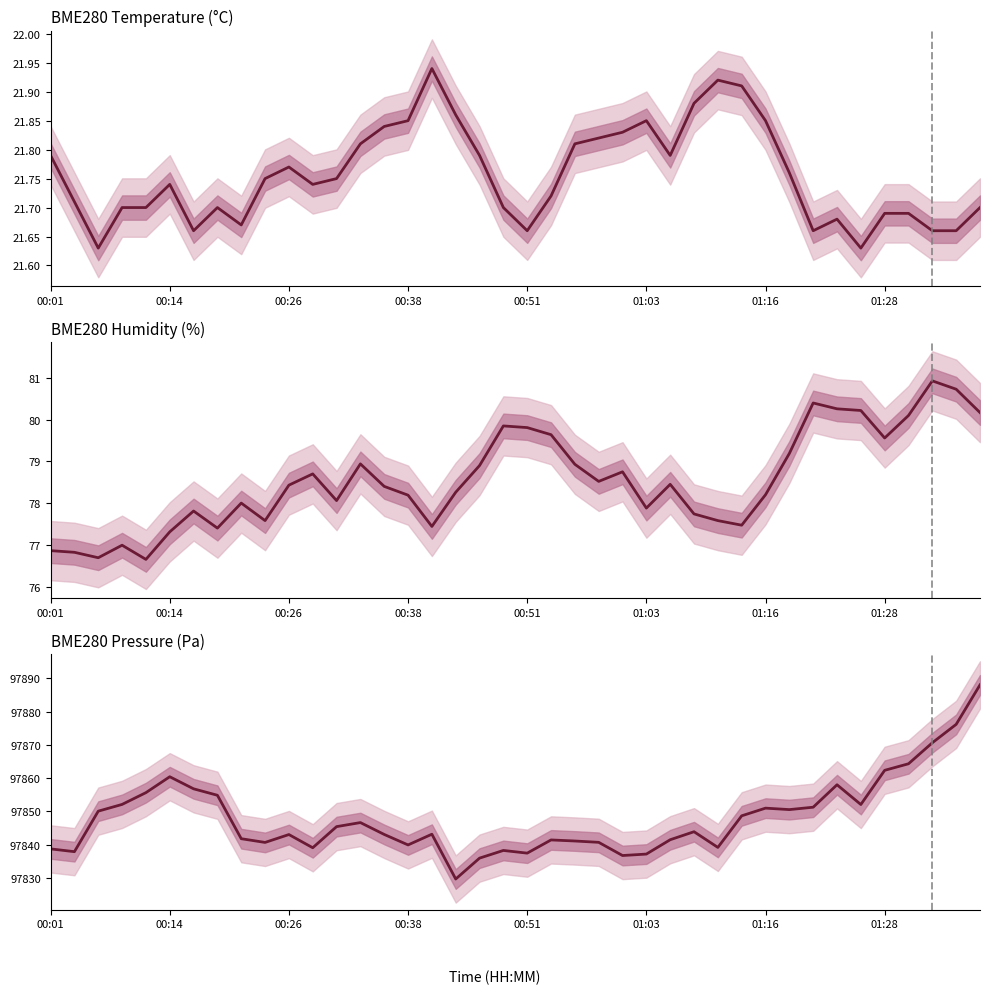

Reading left to right, list all the values displayed in this chart.

BME280_temperature: 21.8	21.7	21.6	21.7	21.7	21.7	21.7	21.7	21.7	21.8	21.8	21.7	21.8	21.8	21.8	21.9	21.9	21.9	21.8	21.7	21.7	21.7	21.8	21.8	21.8	21.9	21.8	21.9	21.9	21.9	21.9	21.8	21.7	21.7	21.6	21.7	21.7	21.7	21.7	21.7
BME280_humidity: 76.9	76.8	76.7	77.0	76.7	77.3	77.8	77.4	78.0	77.6	78.4	78.7	78.1	78.9	78.4	78.2	77.4	78.3	78.9	79.8	79.8	79.6	78.9	78.5	78.8	77.9	78.5	77.7	77.6	77.5	78.2	79.2	80.4	80.3	80.2	79.6	80.1	80.9	80.7	80.2
BME280_pressure: 97838.7	97837.9	97850.1	97852.1	97855.6	97860.4	97856.8	97854.8	97841.8	97840.7	97843.0	97839.1	97845.4	97846.6	97843.1	97839.9	97843.1	97829.7	97835.9	97838.2	97837.4	97841.4	97841.1	97840.7	97836.7	97837.2	97841.5	97843.9	97839.2	97848.7	97851.0	97850.5	97851.2	97858.0	97852.1	97862.3	97864.3	97870.6	97876.2	97888.0